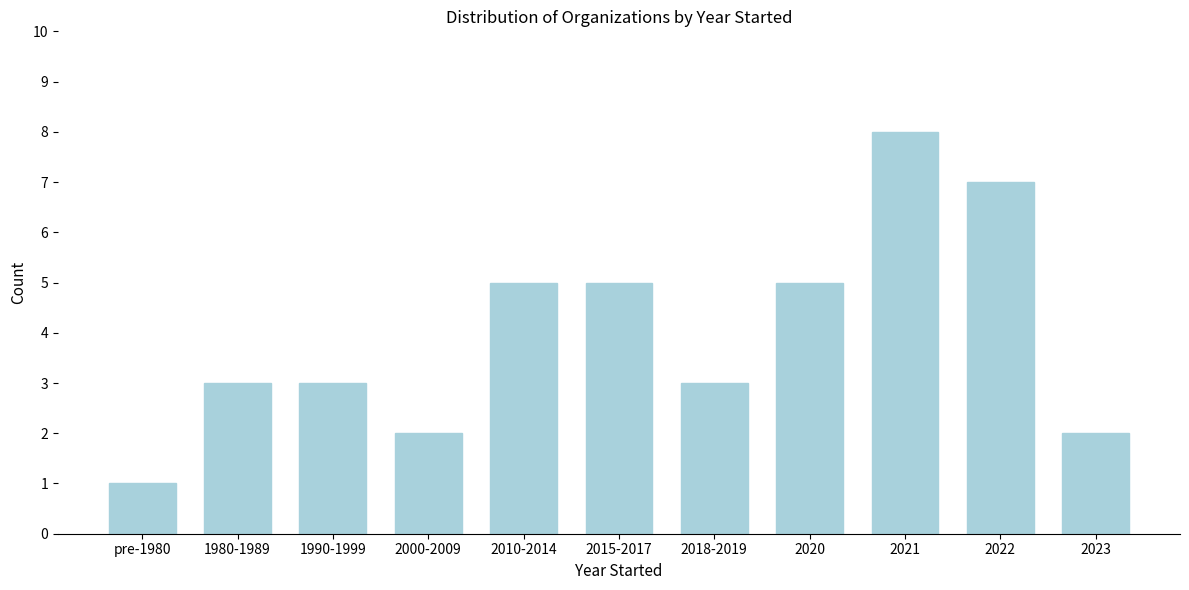

Reading left to right, extract all data points from this chart.

pre-1980=1	1980-1989=3	1990-1999=3	2000-2009=2	2010-2014=5	2015-2017=5	2018-2019=3	2020=5	2021=8	2022=7	2023=2